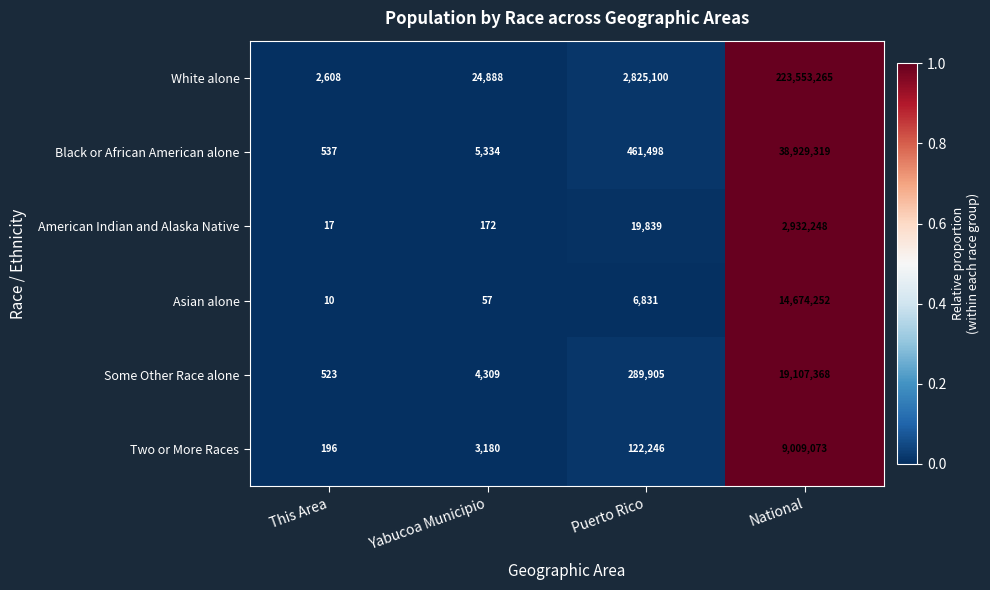

Which series has the largest total across all categories?

White alone